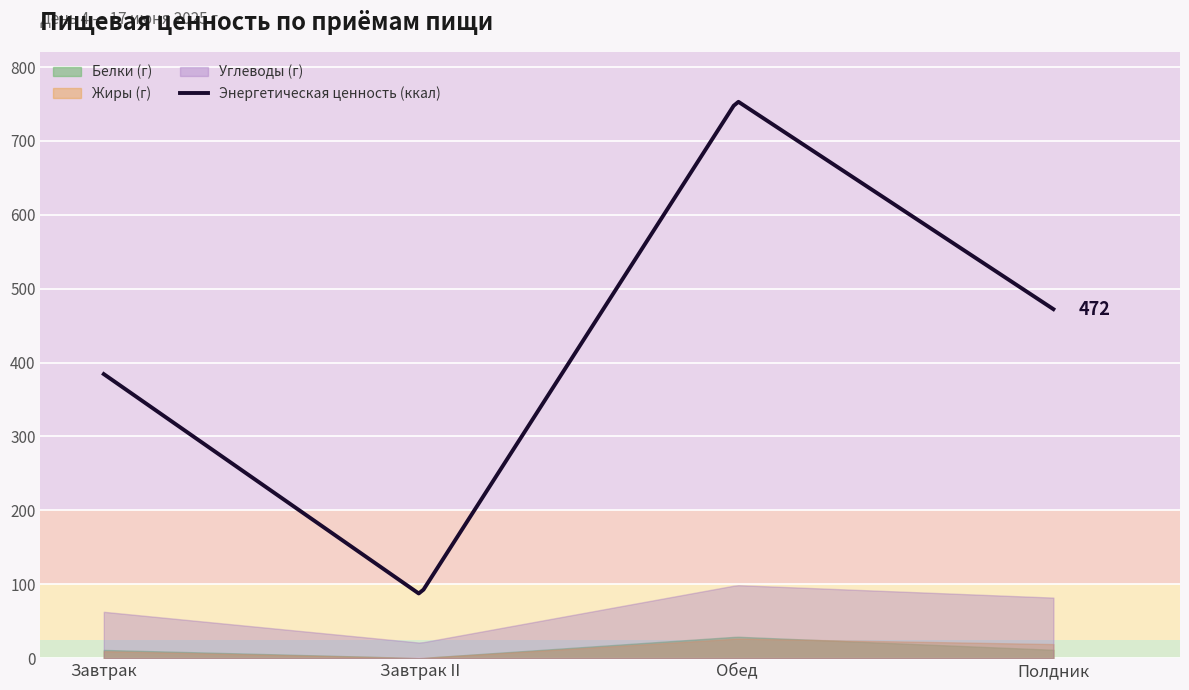

At Обед, list the series in order from largest to smallest.

Энергетическая ценность (ккал), Углеводы (г), Белки (г), Жиры (г)